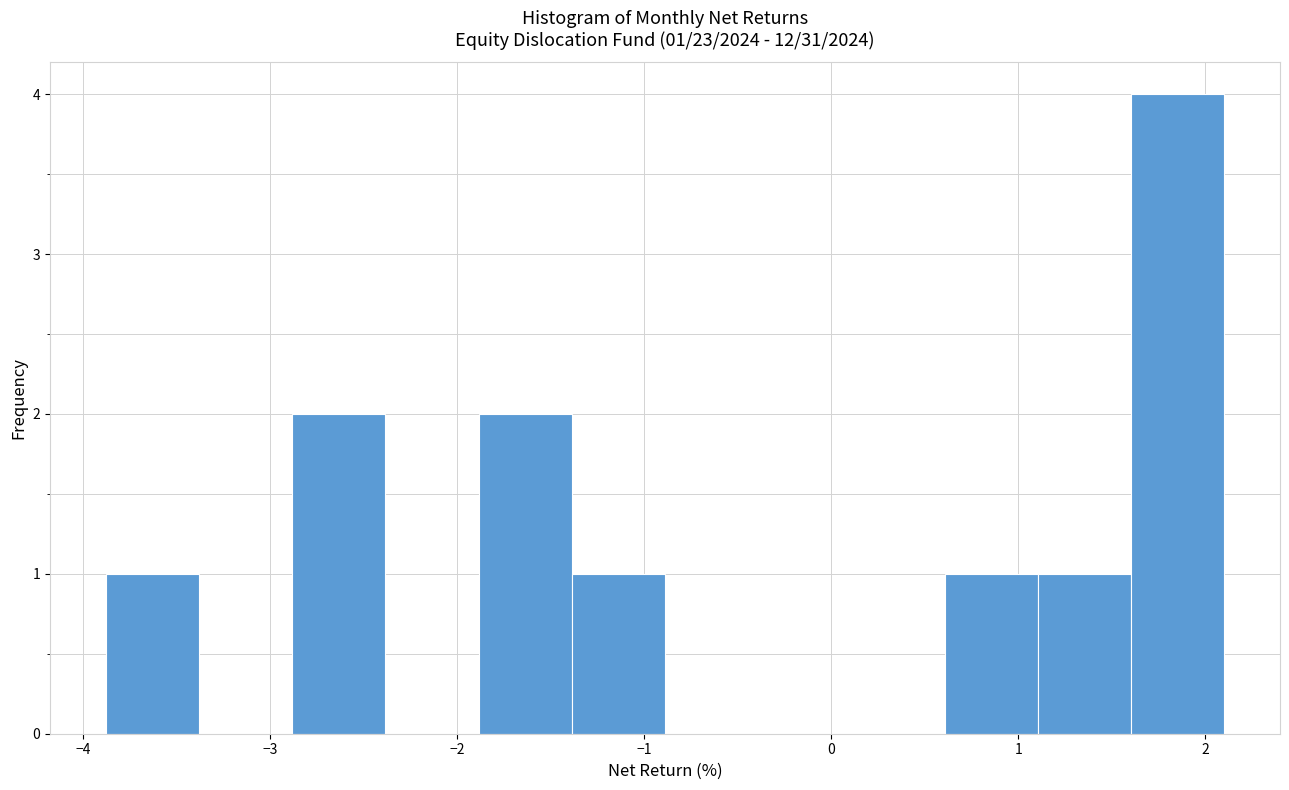

Over which range of the x-axis is the bar tallest?

1.6 to 2.1